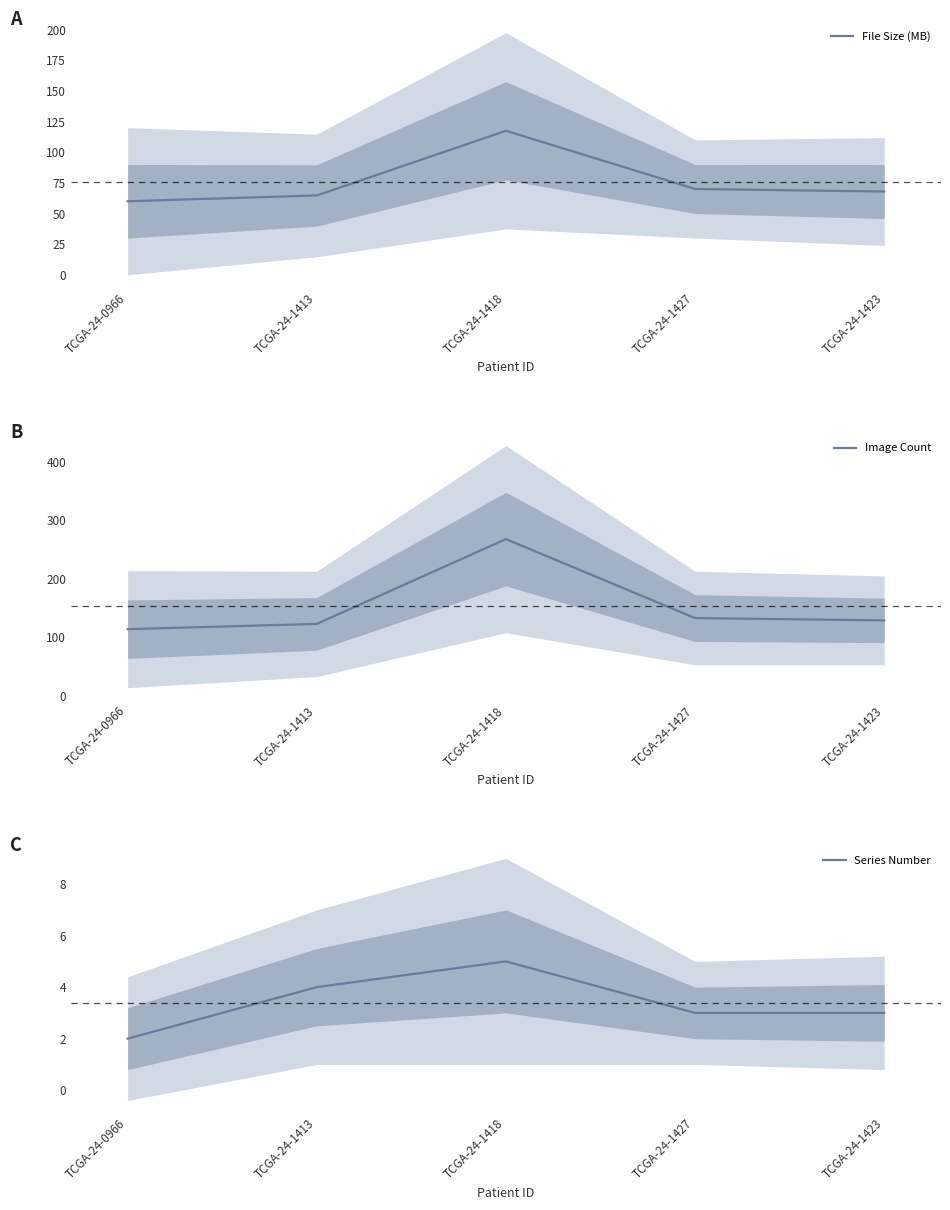

Which category has the highest value in the File Size (MB) series?

TCGA-24-1418